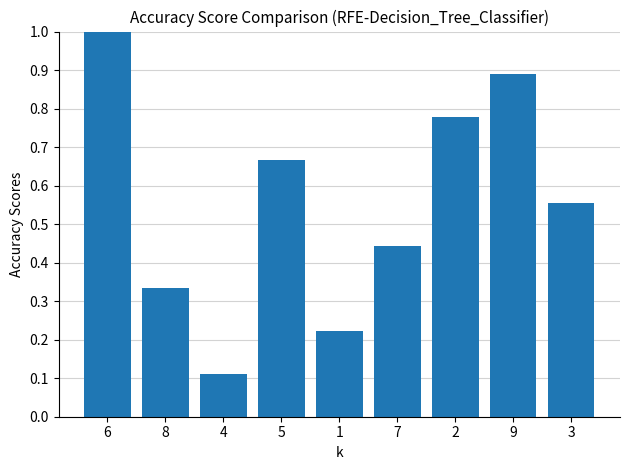

Are the bars horizontal?

No